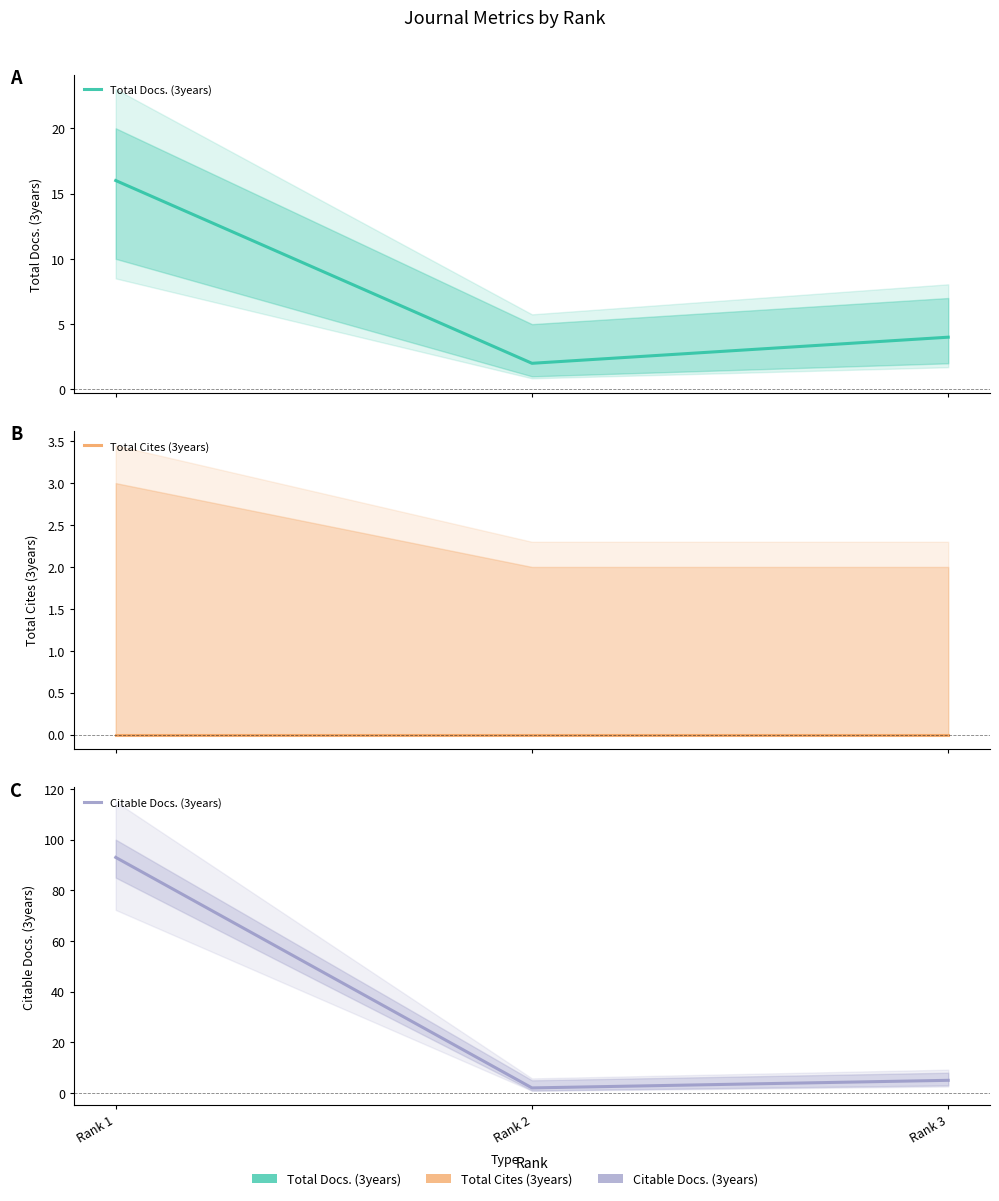

At which category is the sum across all series the highest?

Rank 1